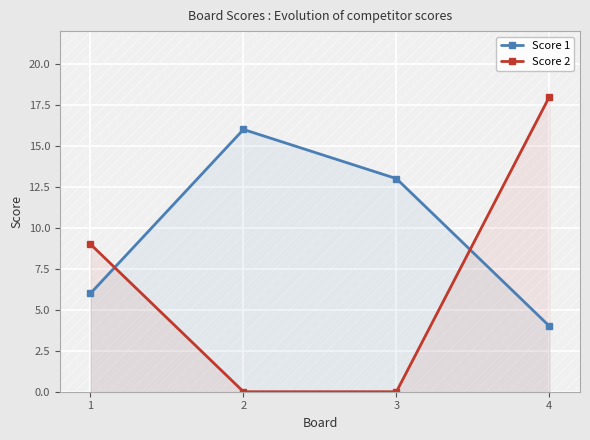

Which has a higher value, 2 or 1?

2